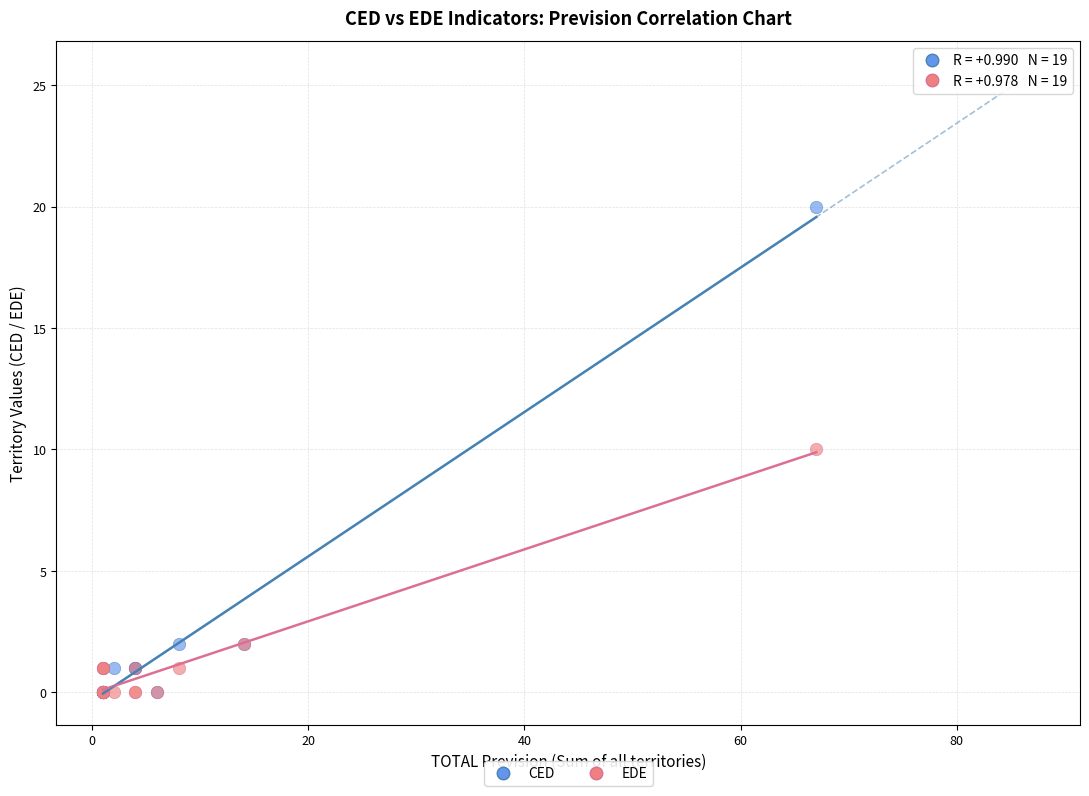

What are all the series names shown in the legend?

CED, EDE